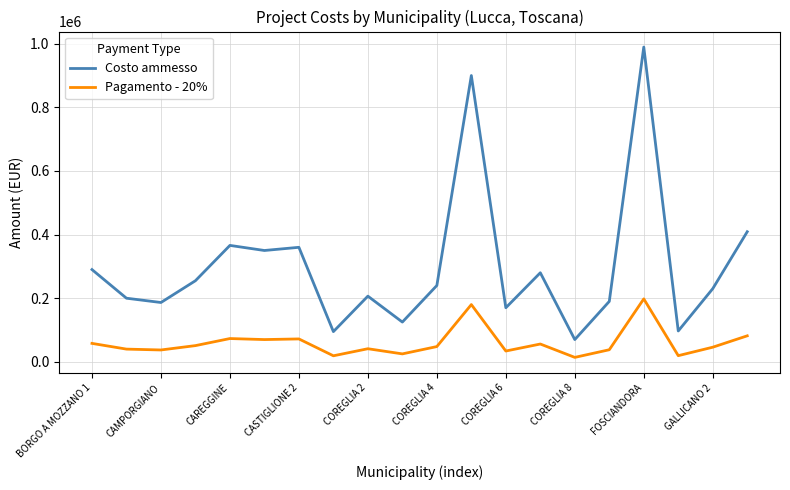

List the series in order of their overall mean, lowest first.

Pagamento - 20%, Costo ammesso